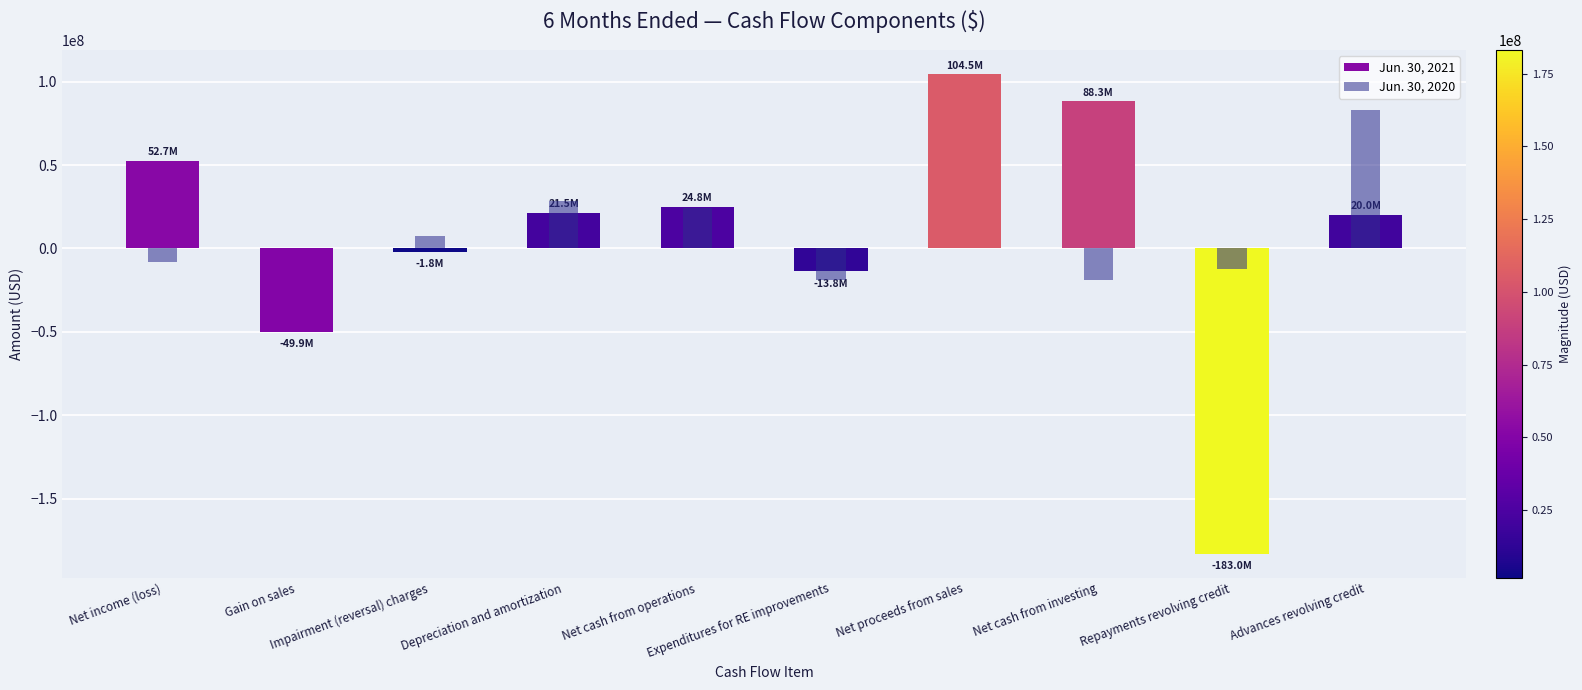

Is the value of Jun. 30, 2021 at Net proceeds from sales greater than the value of Jun. 30, 2020 at Net cash from investing?

Yes